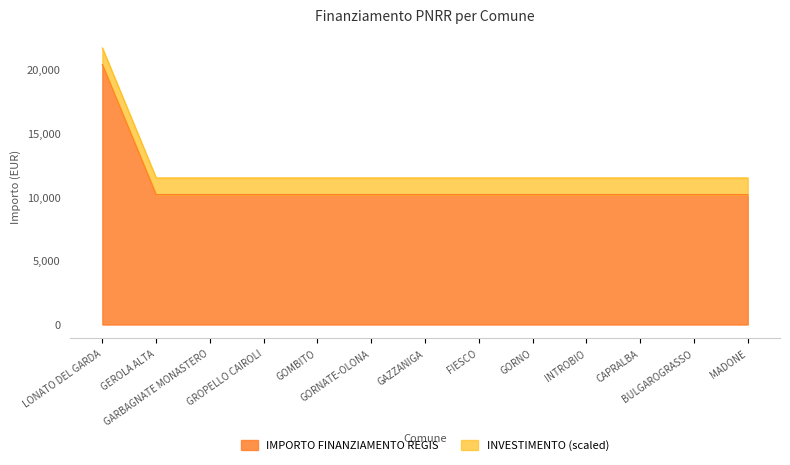

At which label is the value closest to 15258?

LONATO DEL GARDA